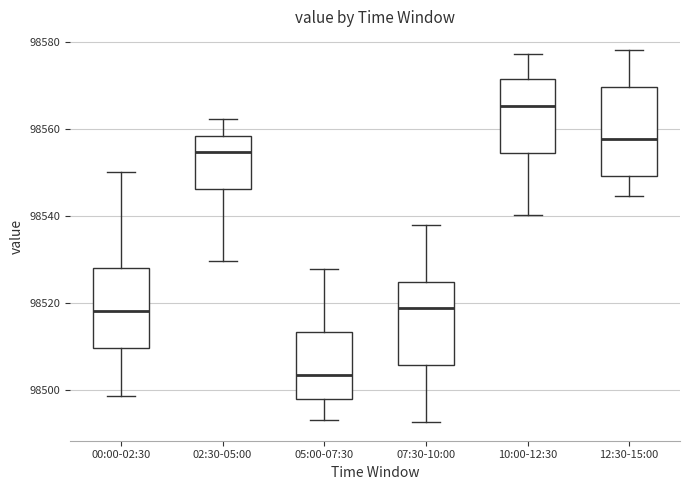

Reading left to right, read every box against the y-axis: the position of its median line, the range the box covers, and the ends of its whiskers. The values are not printed on the chart, so give them approximately, as read against the axis.

00:00-02:30: median 98518, box 98510 to 98528, whiskers 98498 to 98550
02:30-05:00: median 98554, box 98546 to 98558, whiskers 98530 to 98562
05:00-07:30: median 98504, box 98498 to 98514, whiskers 98492 to 98528
07:30-10:00: median 98518, box 98506 to 98524, whiskers 98492 to 98538
10:00-12:30: median 98566, box 98554 to 98572, whiskers 98540 to 98578
12:30-15:00: median 98558, box 98550 to 98570, whiskers 98544 to 98578